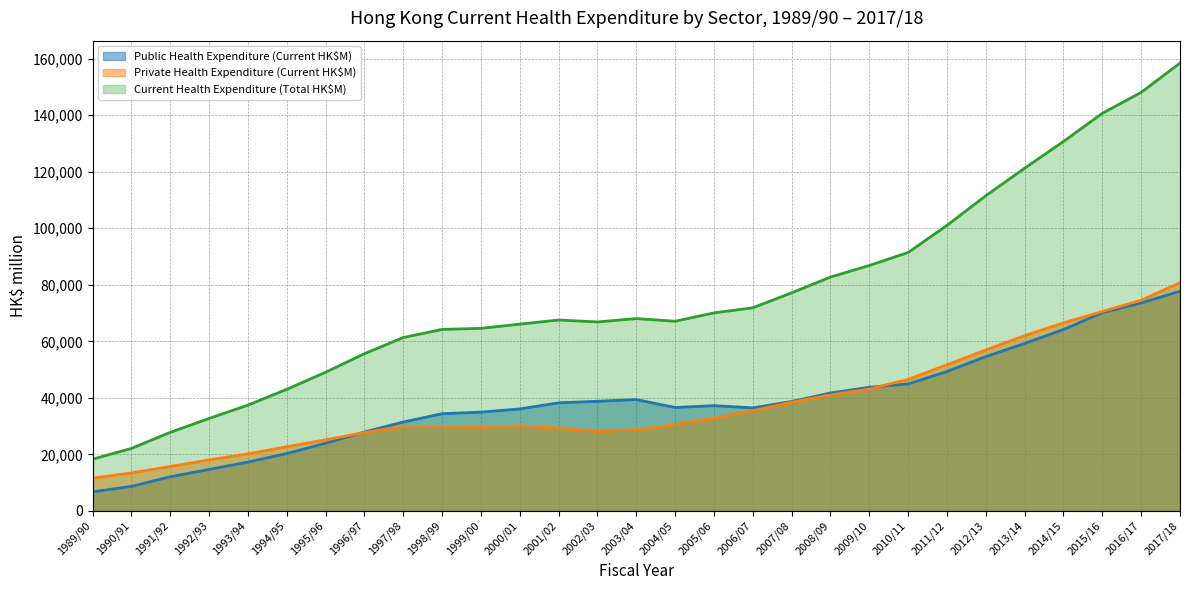

Does the chart display data point markers on the line(s)?

No